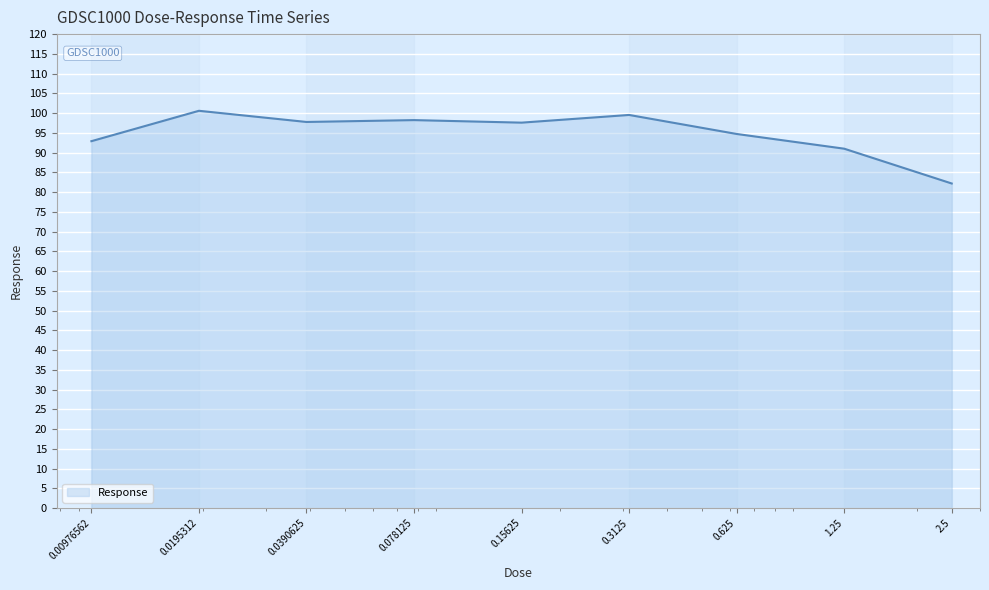

What is the greatest value displayed?

100.6